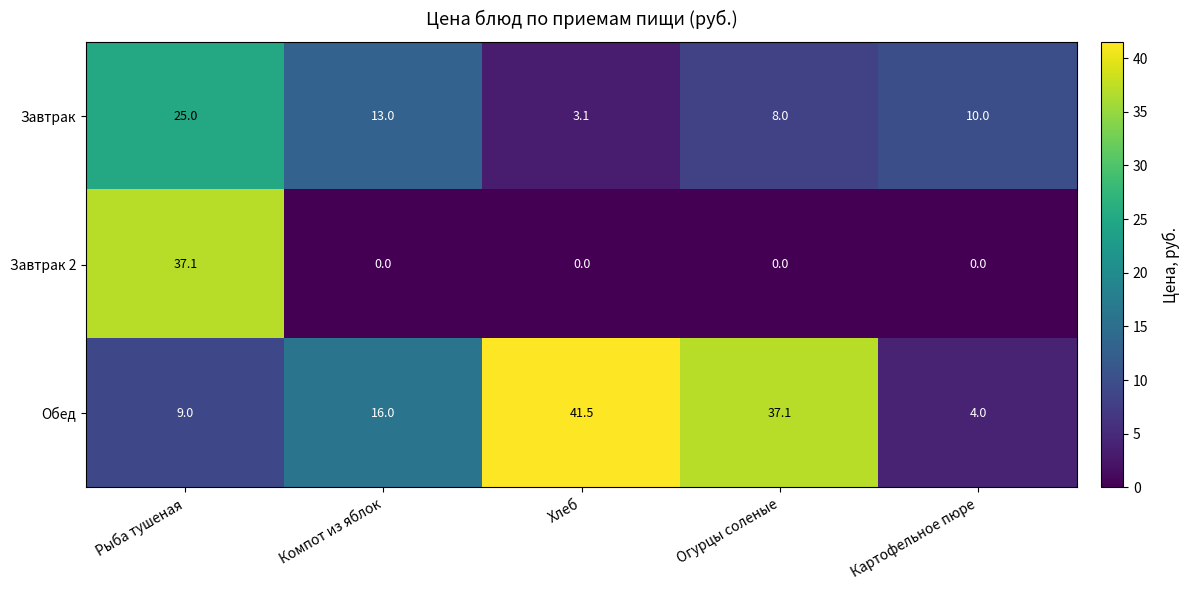

At which category is the sum across all series the highest?

Рыба тушеная